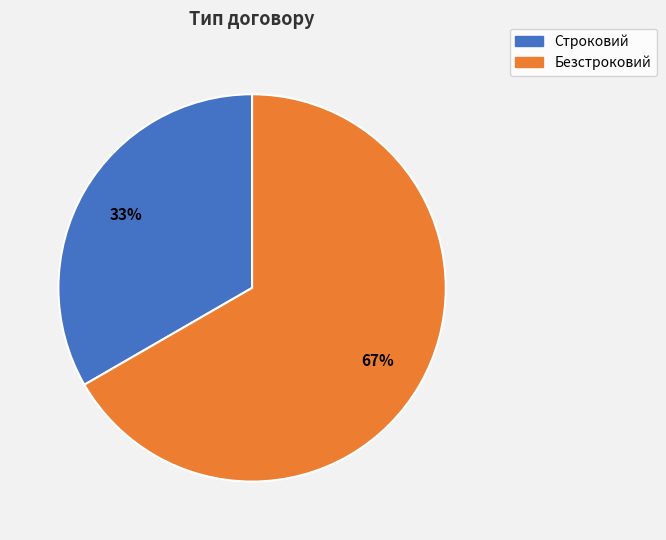

To the nearest percent, what is the average slice percentage?

50%